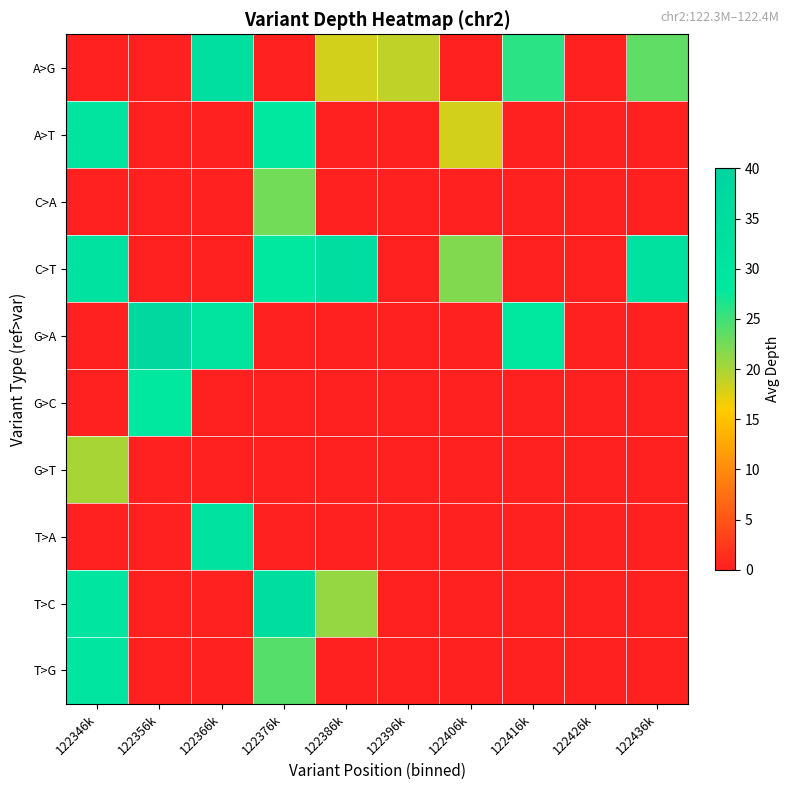

At which category is the sum across all series the highest?

122346k